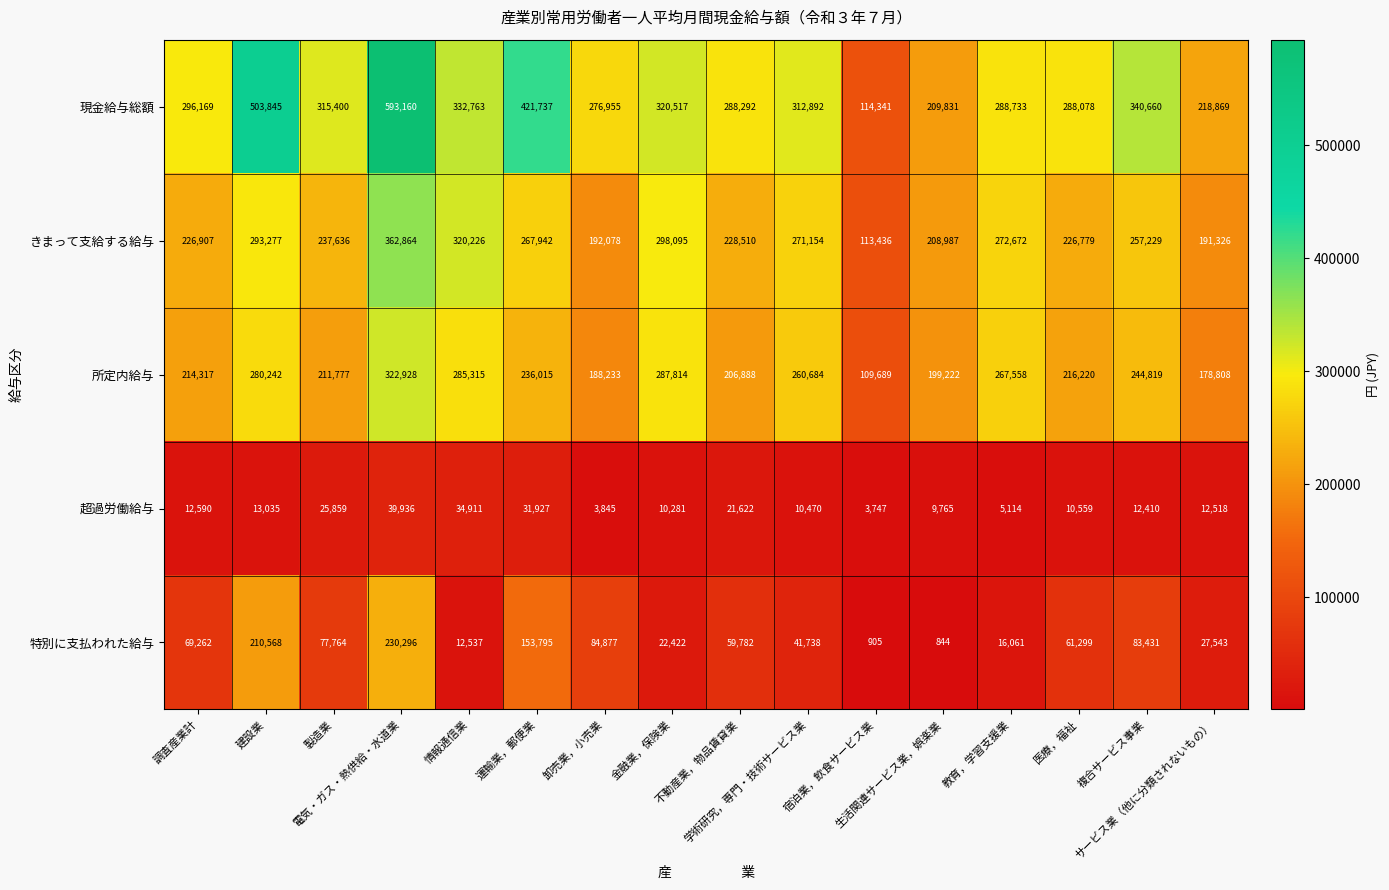

What is the difference between the maximum and second lowest values in the 所定内給与 series?

144120